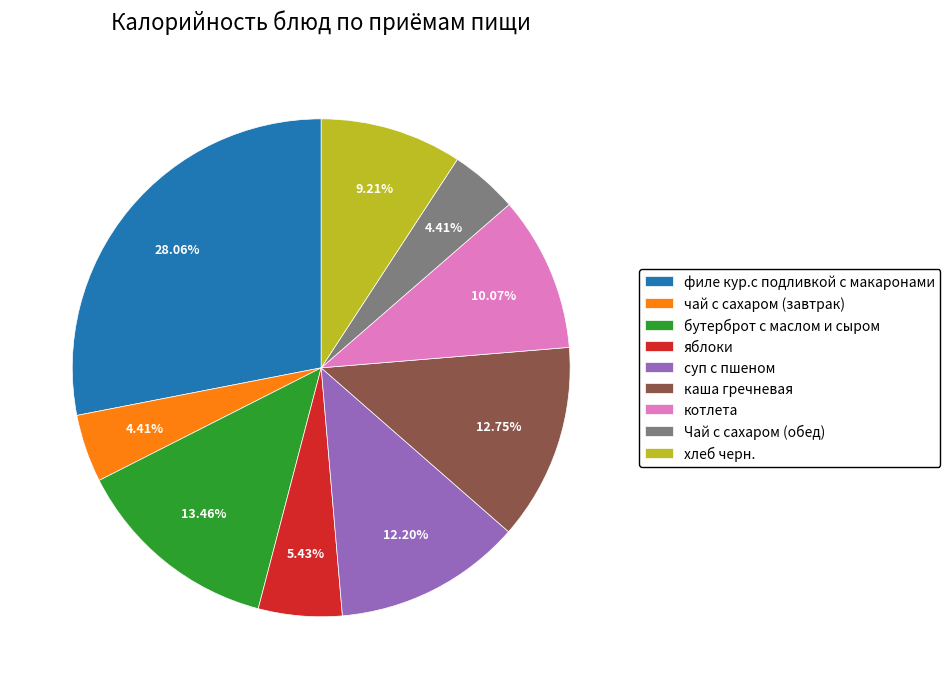

To the nearest percent, what percentage of the pie is суп с пшеном?

12%